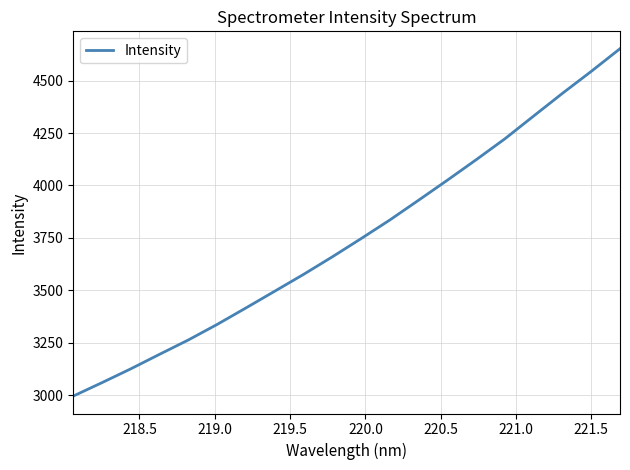

What is the average value?

3748.5